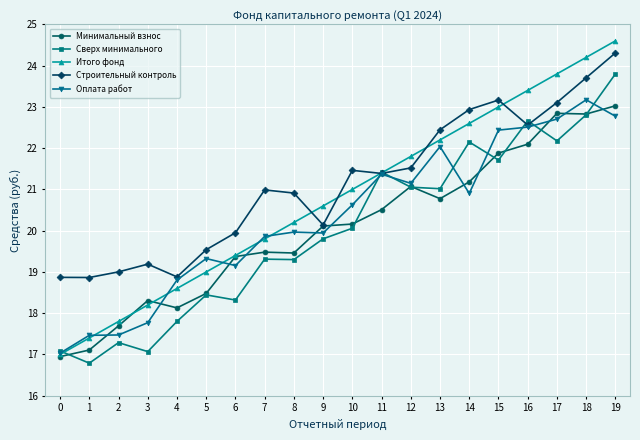

At which label does Сверх минимального first exceed 20?

10